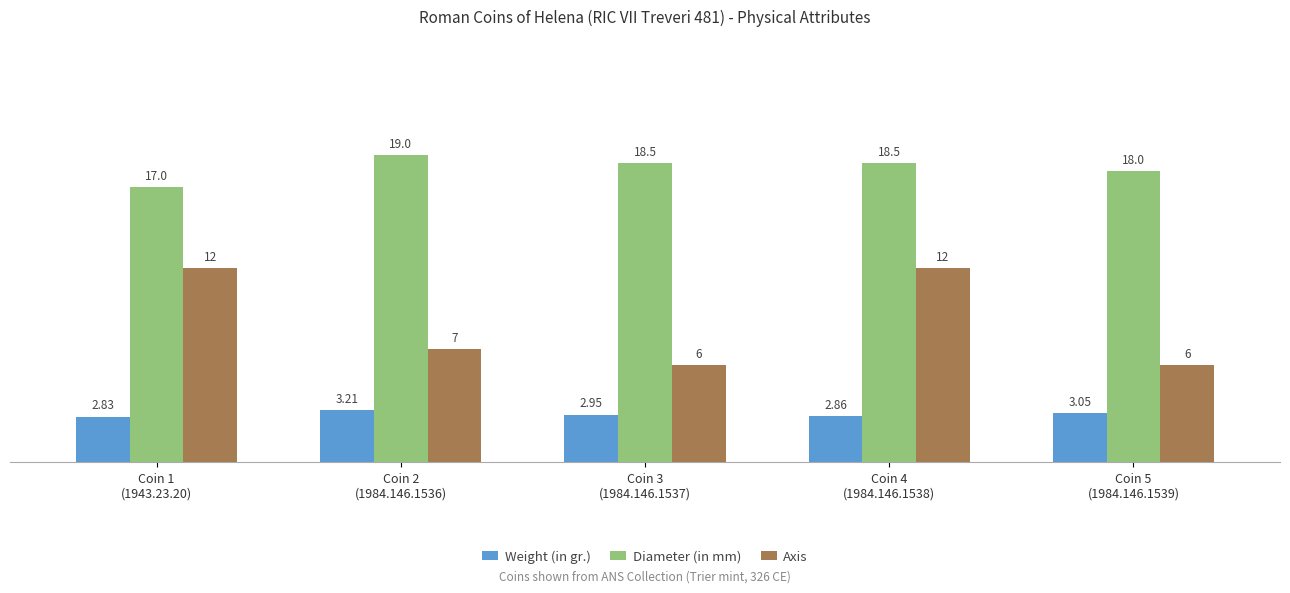

Is the value of Axis at Coin 3
(1984.146.1537) greater than the value of Diameter (in mm) at Coin 4
(1984.146.1538)?

No